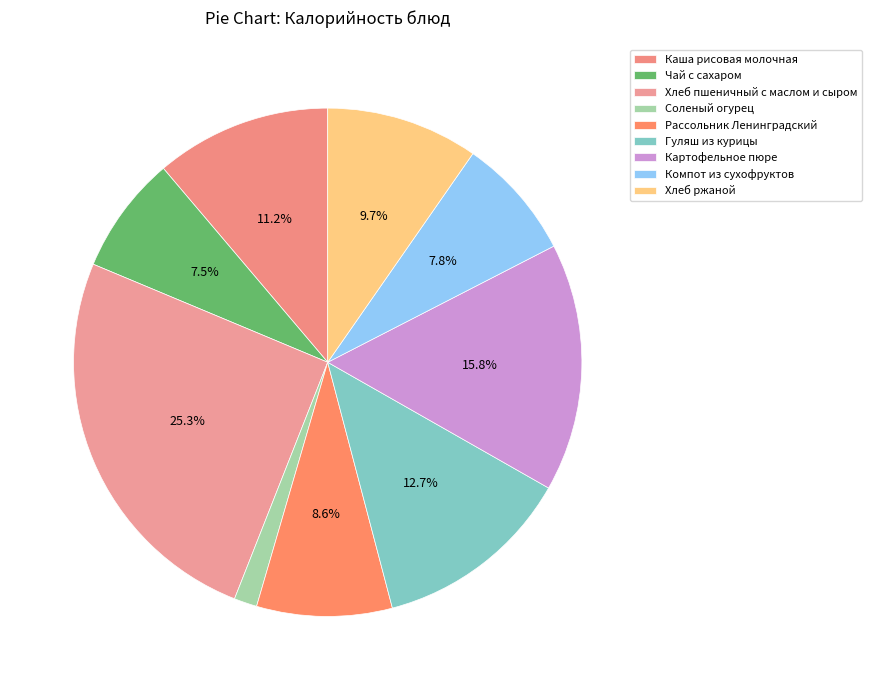

Do Гуляш из курицы and Хлеб ржаной together represent more than half of the pie?

No